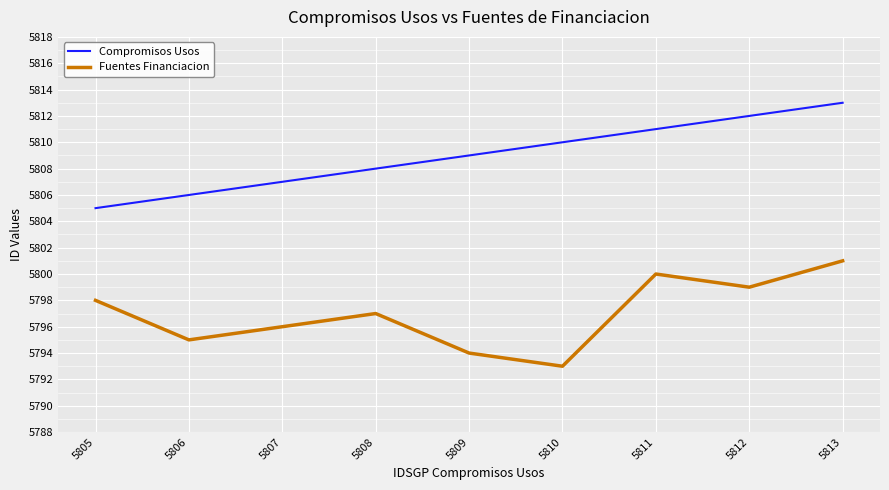

What is the sum of all Compromisos Usos values?

52281